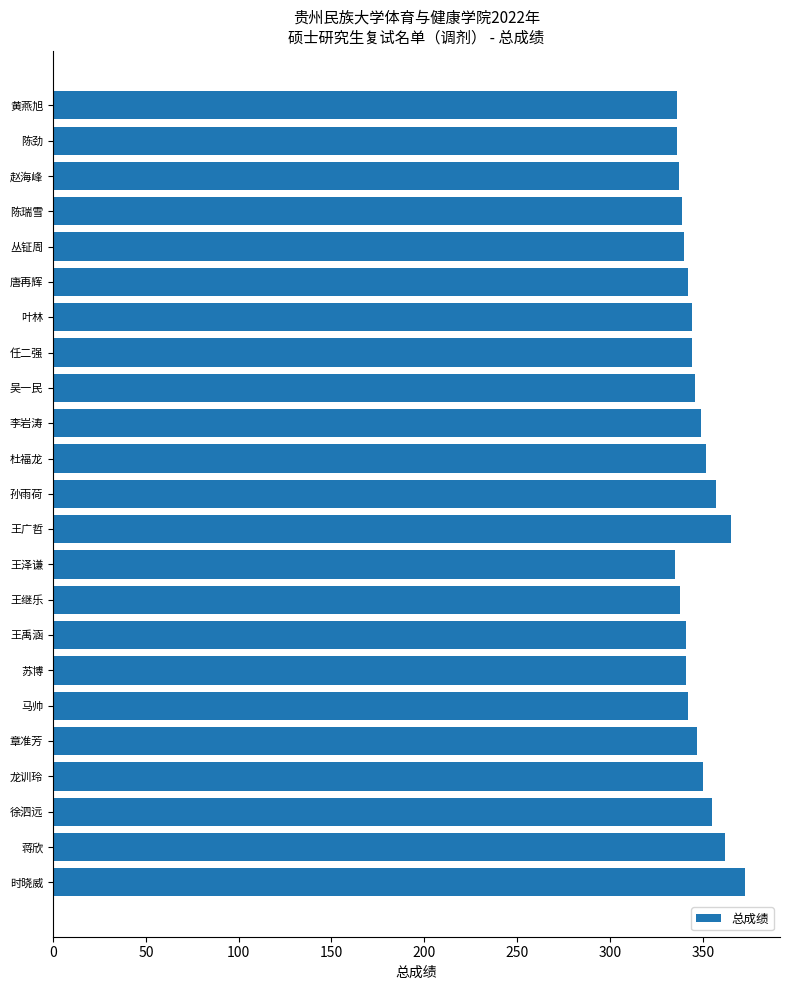

How many categories are shown in the chart?

23